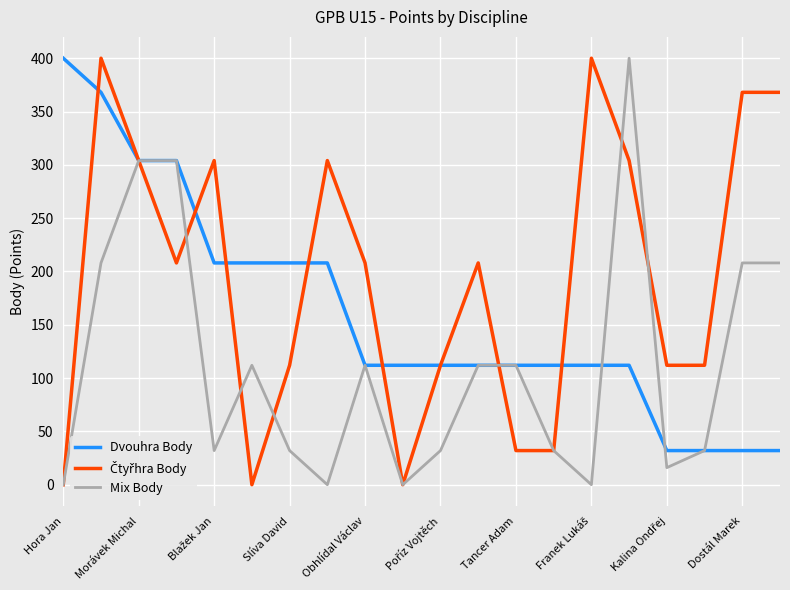

Does the chart display data point markers on the line(s)?

No